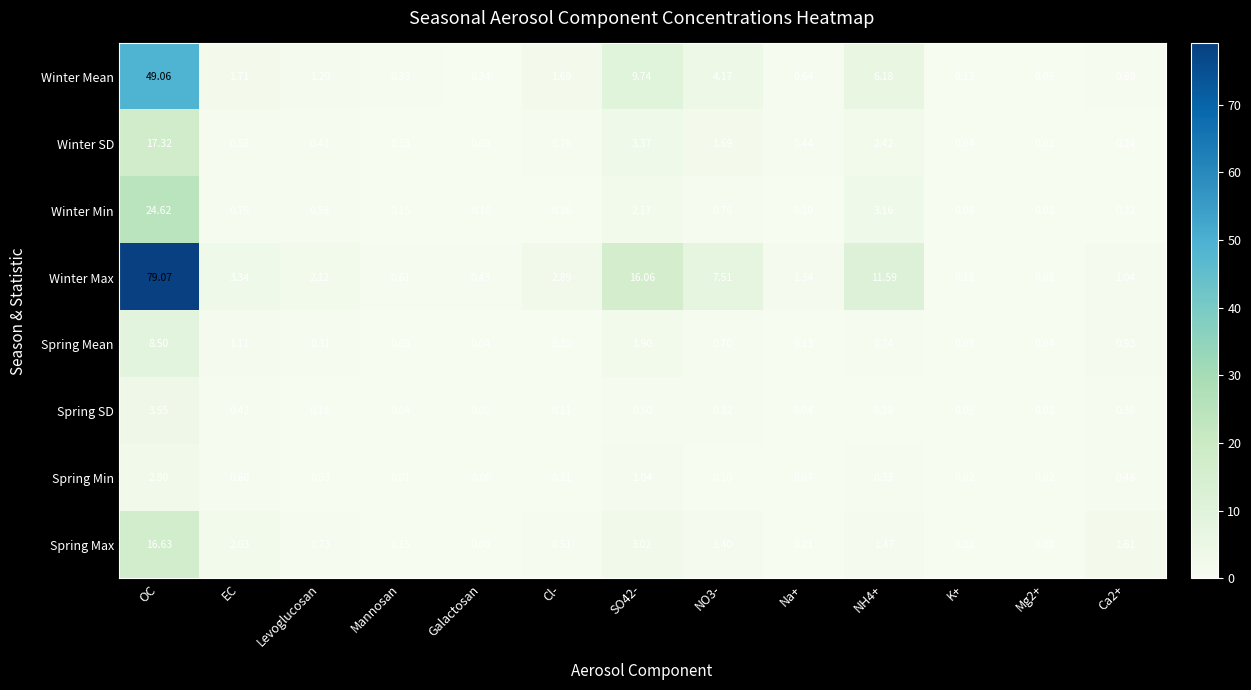

Between SO42- and NH4+, which series saw the biggest shift?

Winter Max